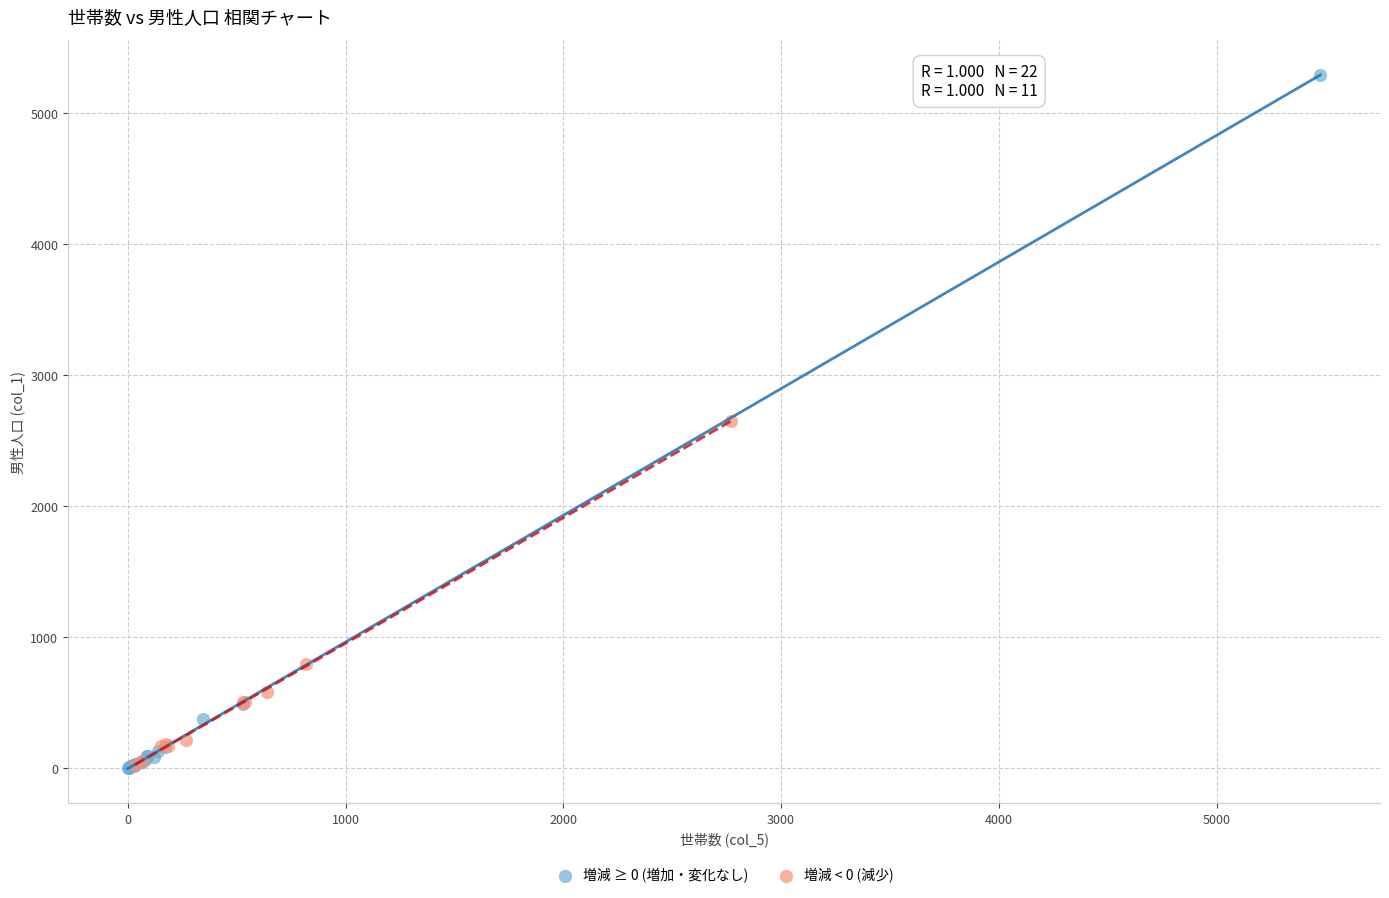

Which series contains the highest Y value?

増減 ≥ 0 (増加・変化なし)